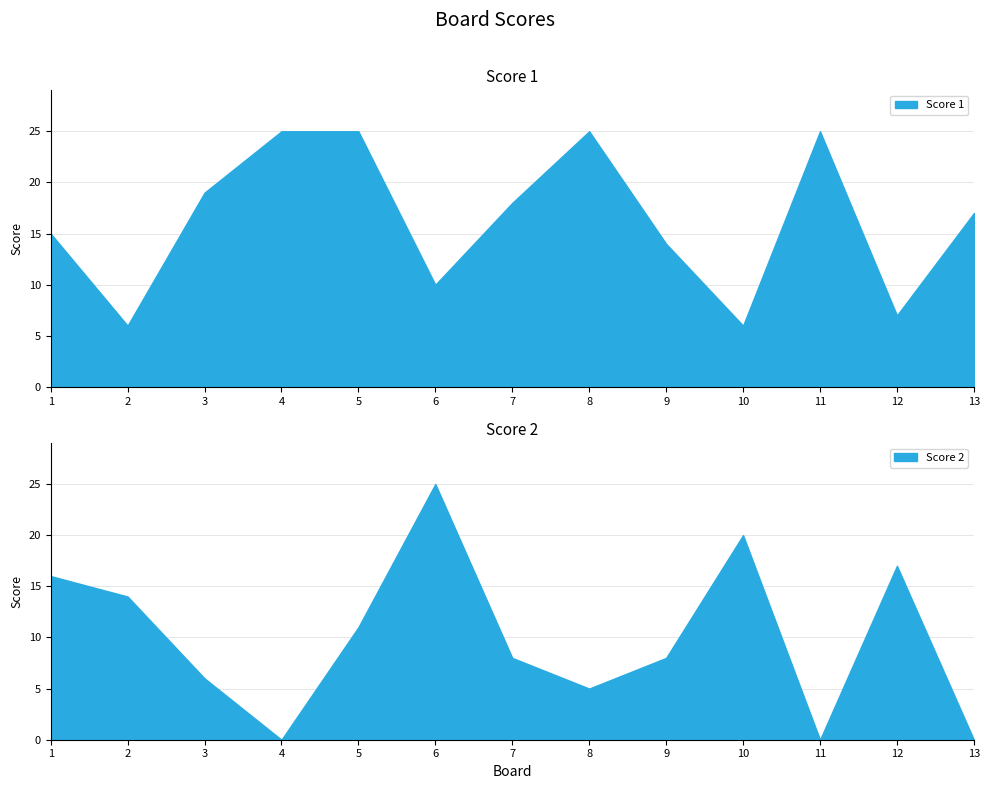

Rank the series at 8 from lowest to highest value.

Score 2, Score 1